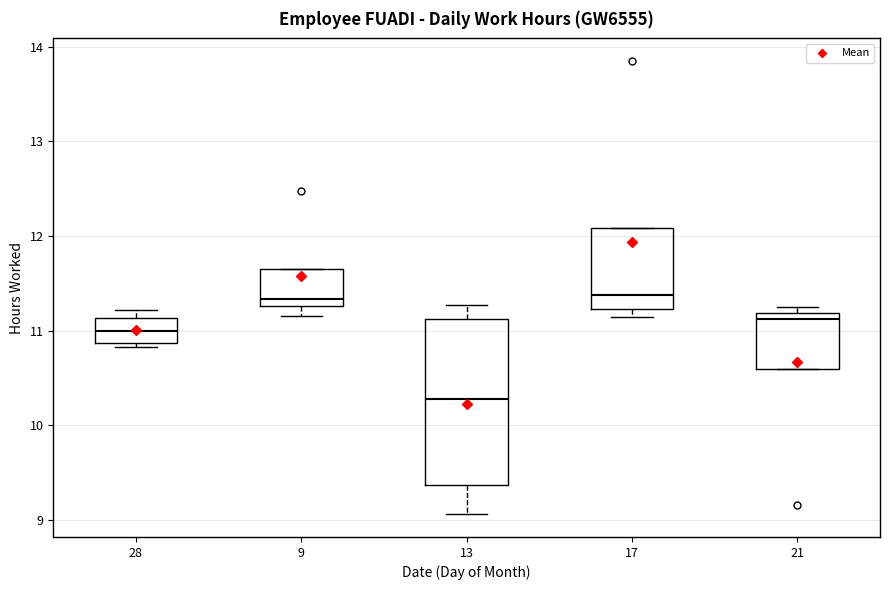

Where is the upper edge of the box at x = 28 on the y-axis? The values are not printed on the chart, so give them approximately, as read against the axis.

11.1